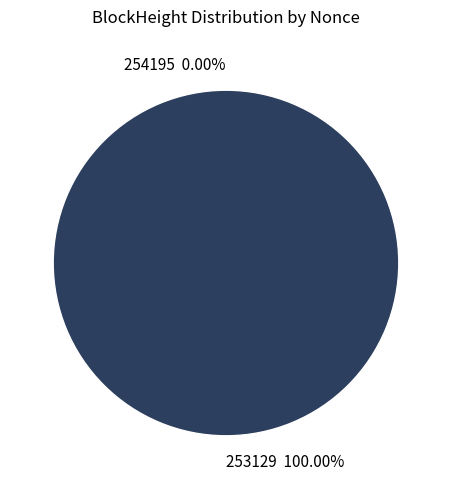

Between 253129 and 254195, which is larger?

253129